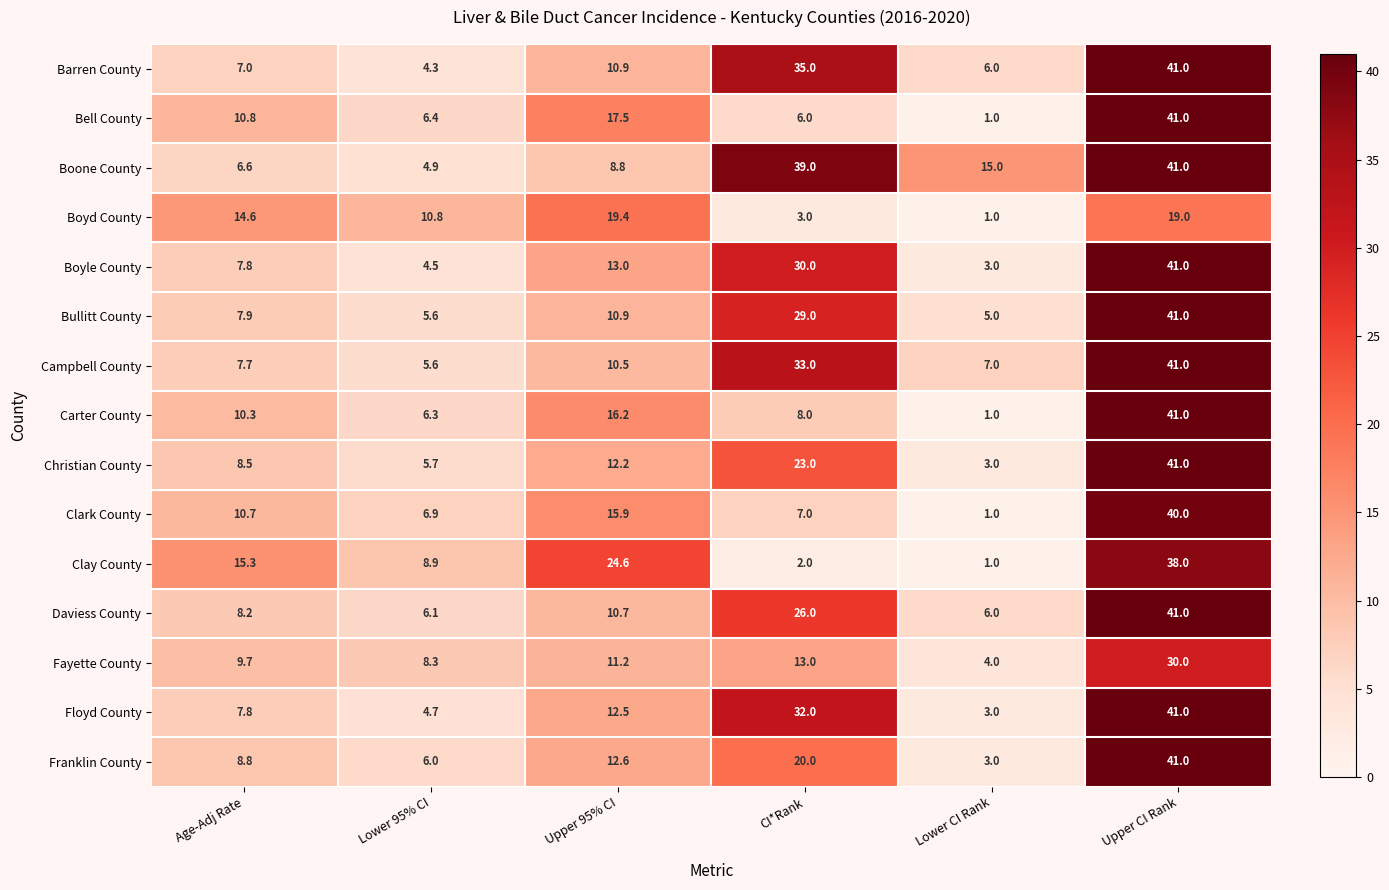

What is the difference between the Fayette County values at Lower CI Rank and Upper 95% CI?

7.2